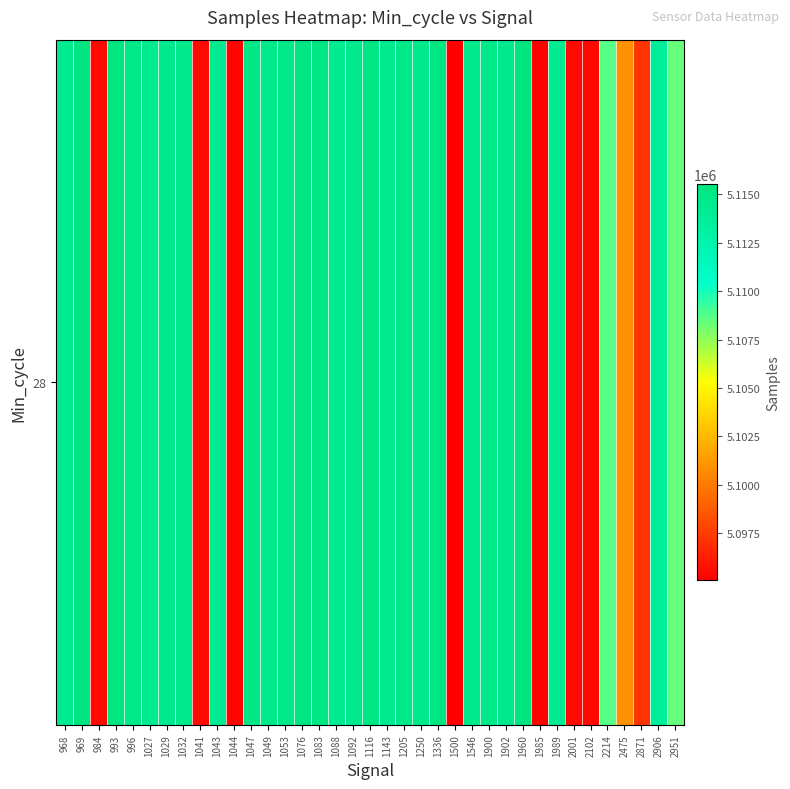

The value at 1029 is 5114599. True or false?

True